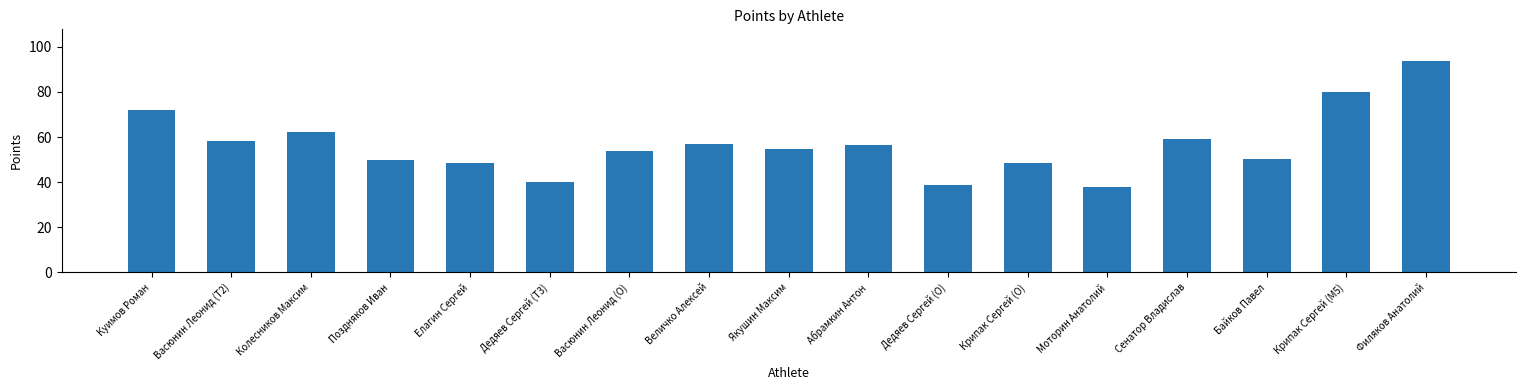

The value at Колесников Максим is 42.1. True or false?

False